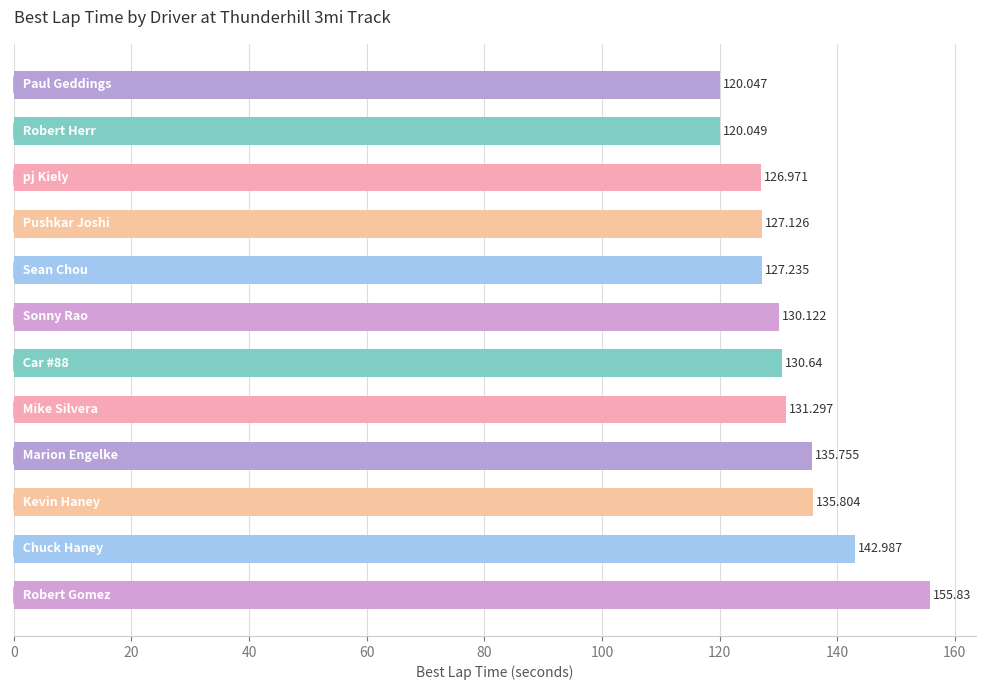

How many data points are less than 130?

5